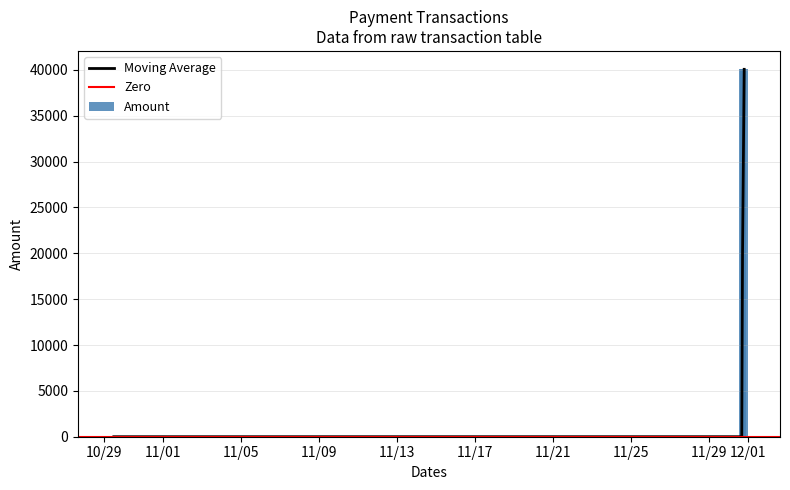

What is the sum of the values at 2023-10-29 11:32:04 and 2023-11-30 19:47:09?

40069.3